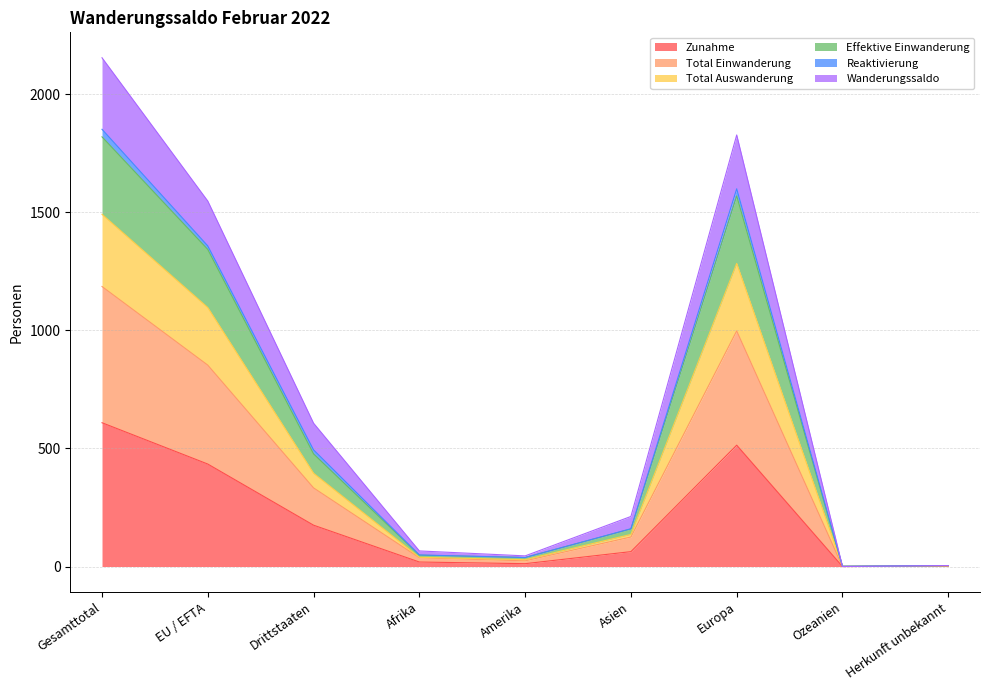

At which label does Zunahme reach its peak?

Gesamttotal